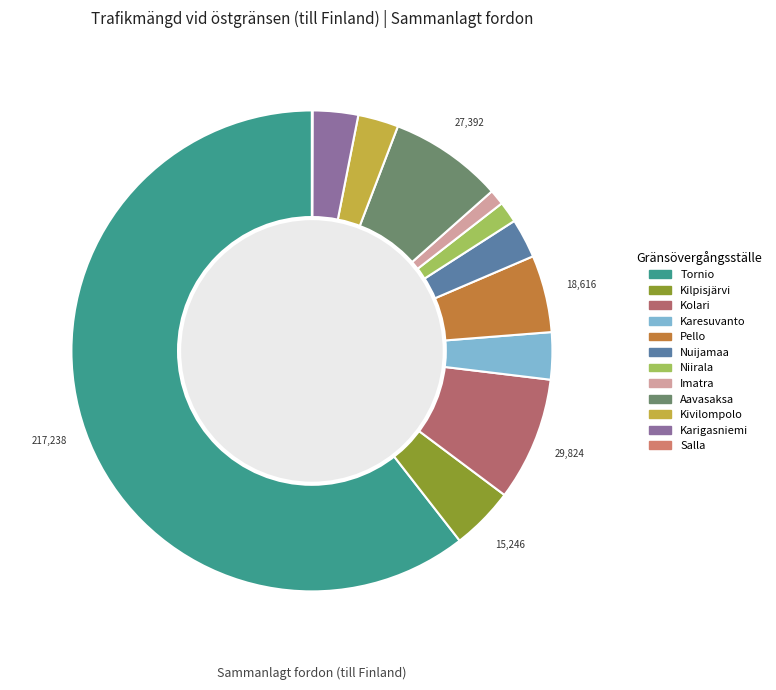

To the nearest percent, what is the average slice percentage?

8%